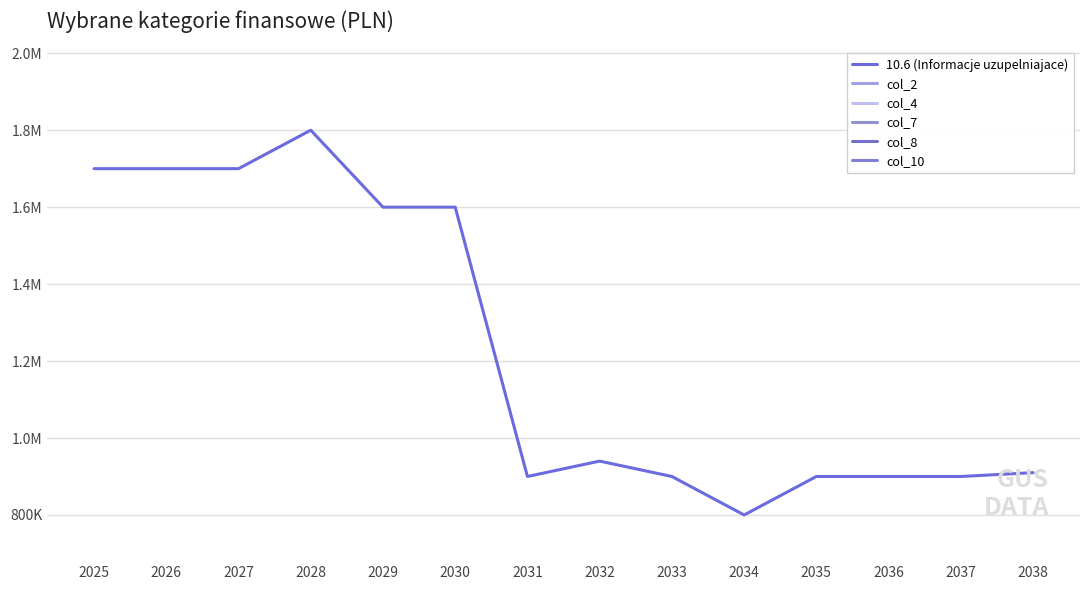

Which series has the largest range (max minus min)?

10.6 (Informacje uzupelniajace)